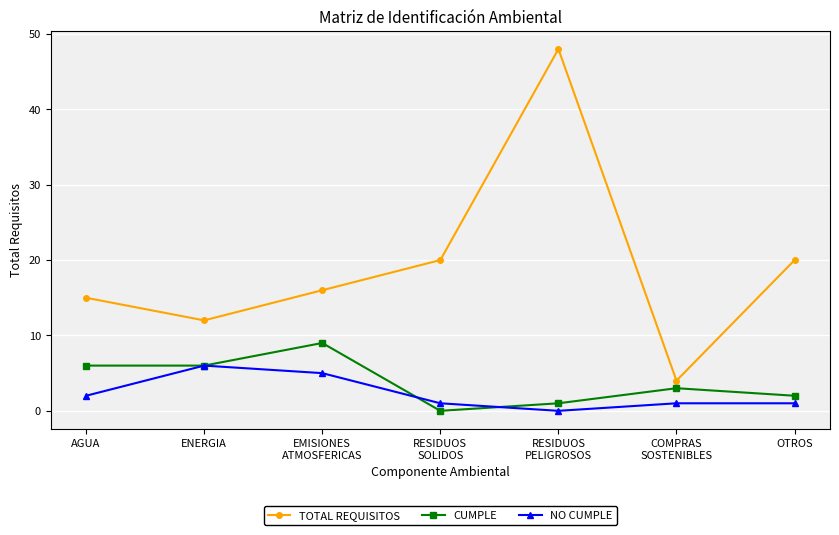

What is the sum of all NO CUMPLE values?

16